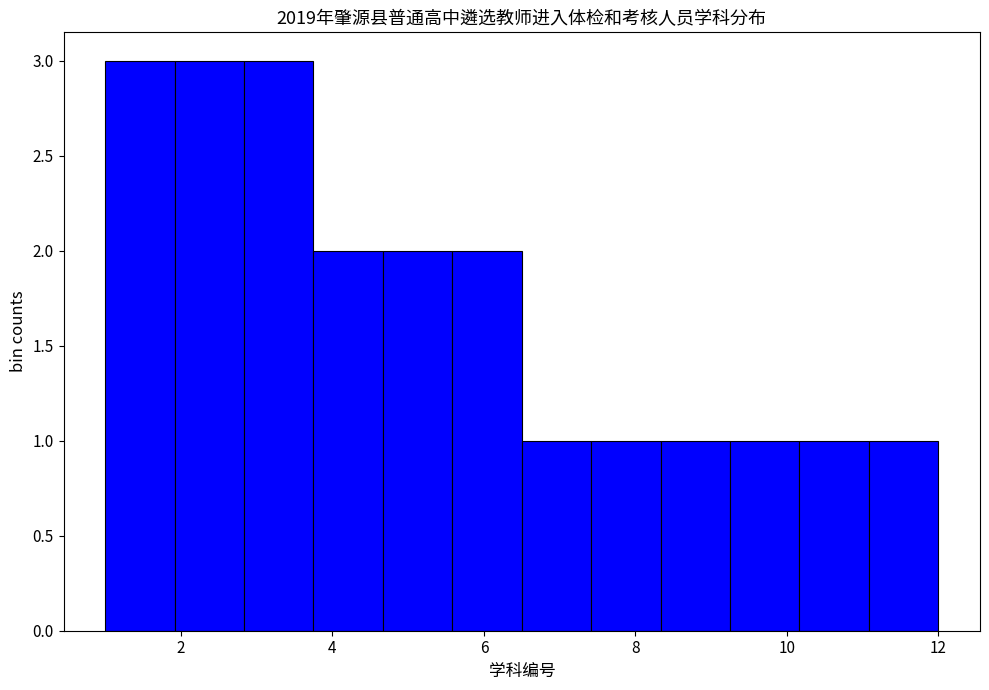

Reading left to right, list every bar in this chart as the range it spans on the x-axis followed by its height. Neither the bar edges nor the heights are printed on the chart, so give them approximately, as read against the axes.

1.0 to 2.0: 3
2.0 to 2.8: 3
2.8 to 3.8: 3
3.8 to 4.6: 2
4.6 to 5.6: 2
5.6 to 6.6: 2
6.6 to 7.4: 1
7.4 to 8.4: 1
8.4 to 9.2: 1
9.2 to 10.2: 1
10.2 to 11.0: 1
11.0 to 12.0: 1